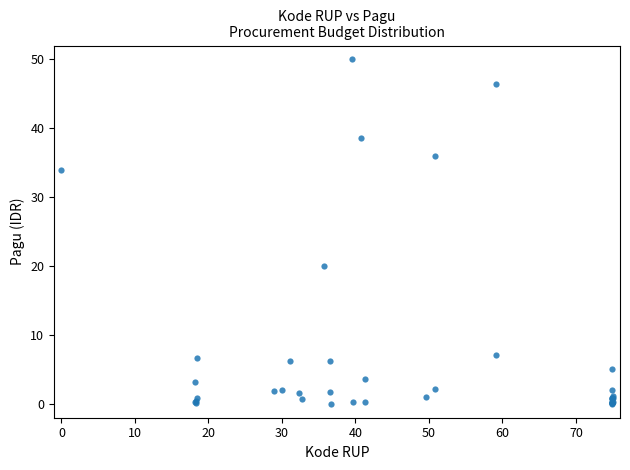

What Y value in the scatter plot is closest to 25?

20.1